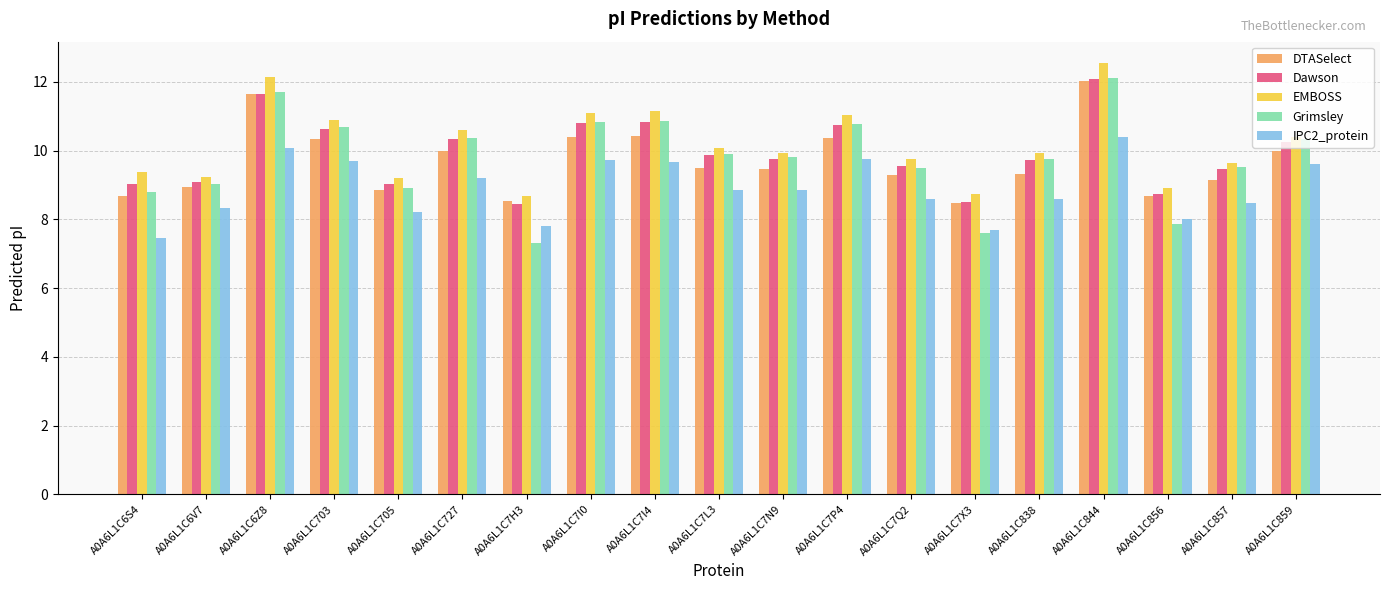

Are the bars grouped side by side (vs. stacked)?

Yes